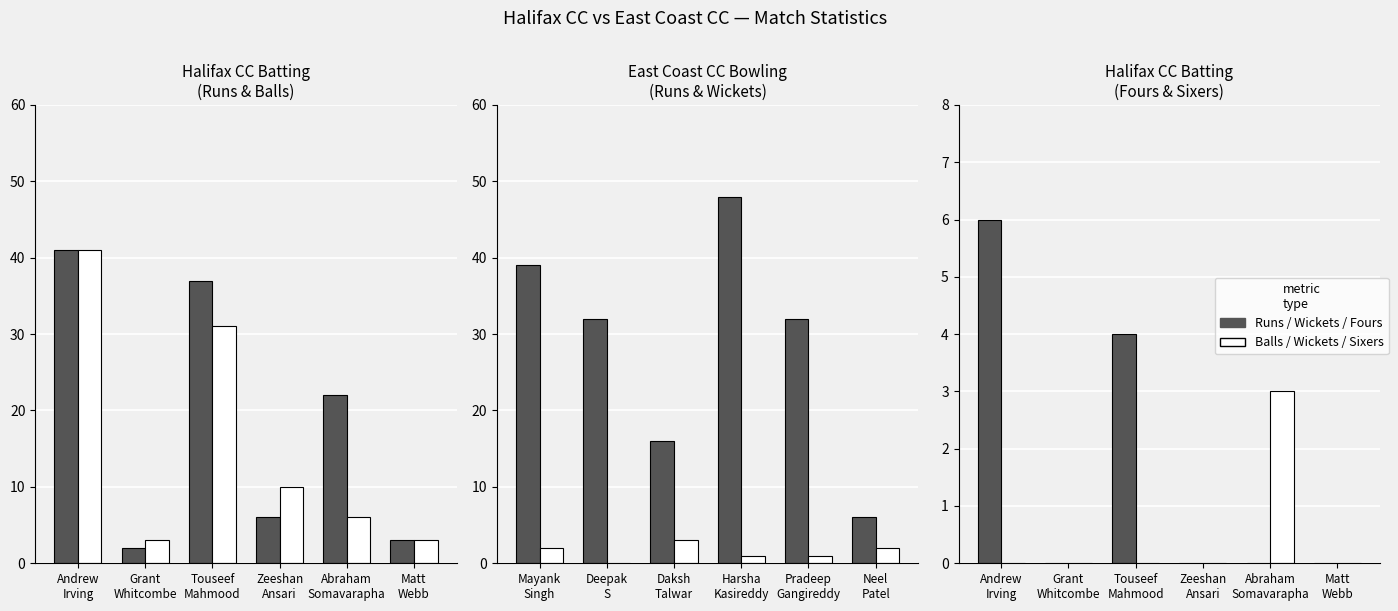

How many data points in Balls are less than 10?

3